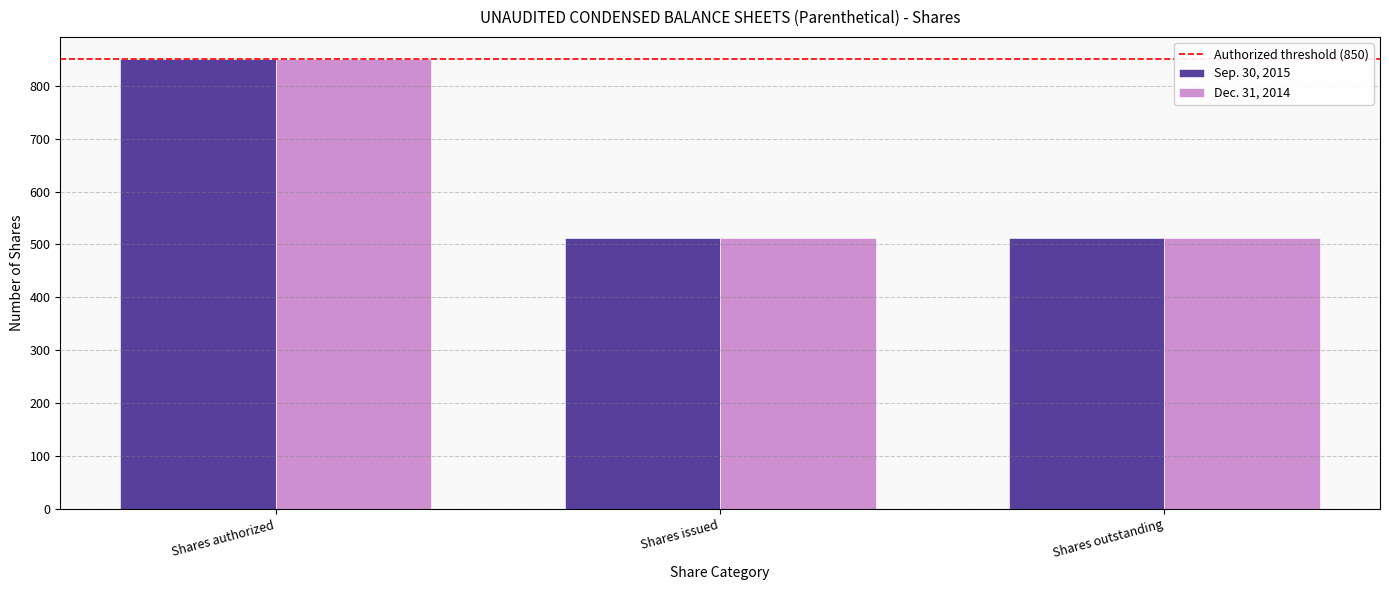

The Sep. 30, 2015 series shows 371.0 at Shares authorized. True or false?

False